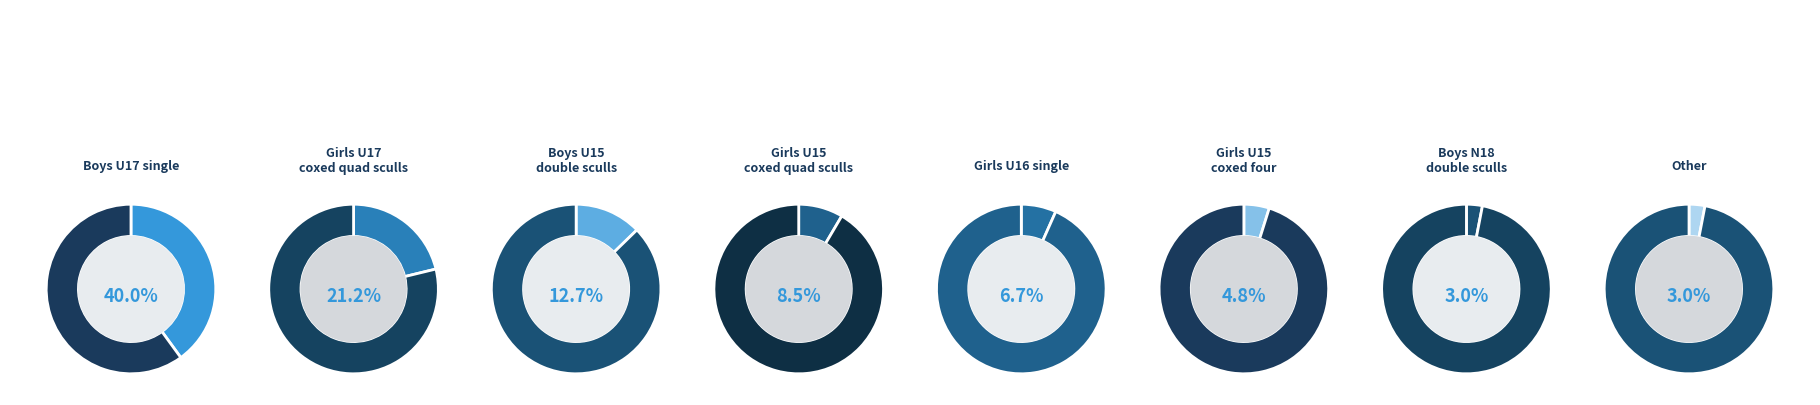

Between Boys U15 double sculls and Other, which is larger?

Boys U15 double sculls